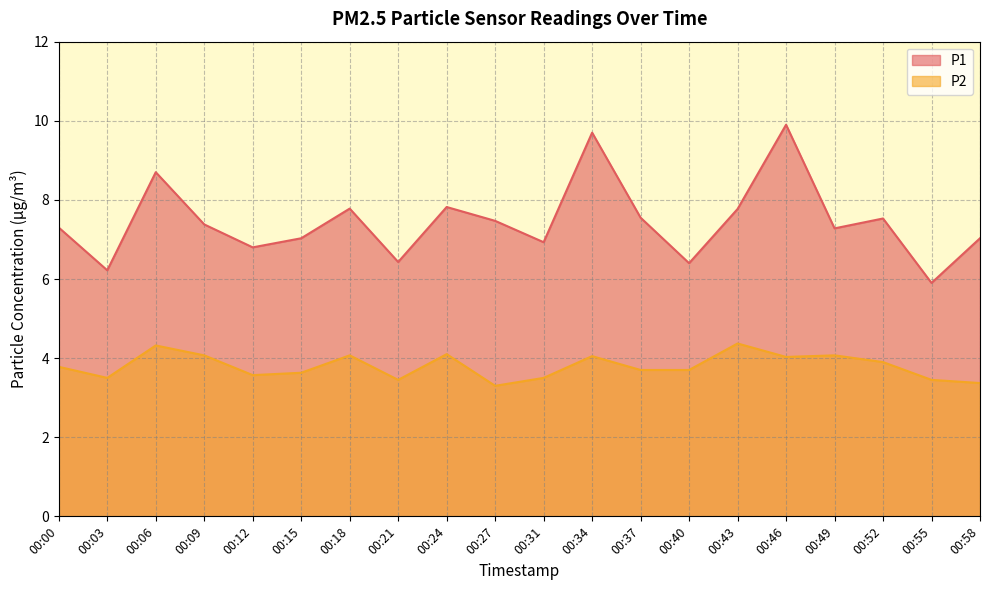

In P2, how many points are higher than both neighbors (excluding endpoints)?

6